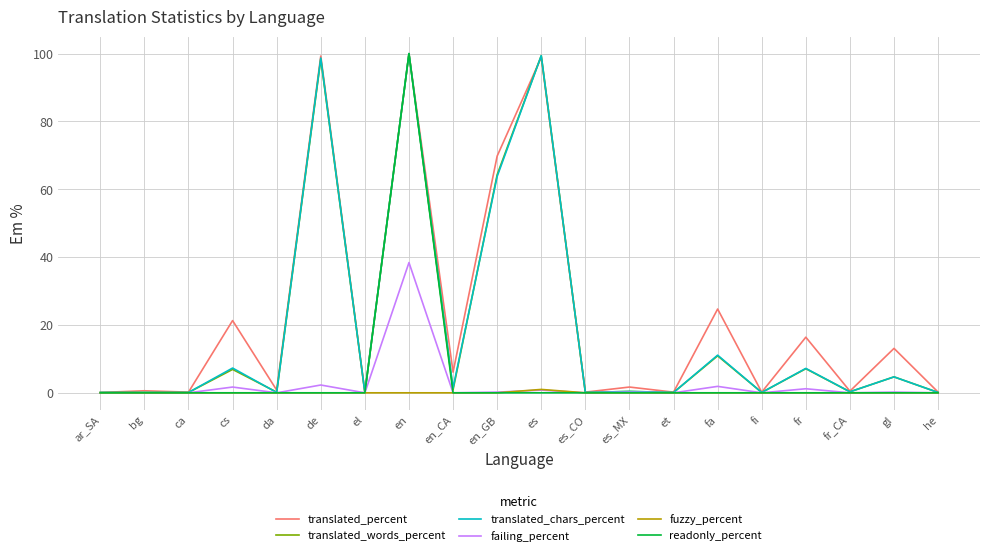

True or false: failing_percent has more than 2 points higher than both neighbors.

True